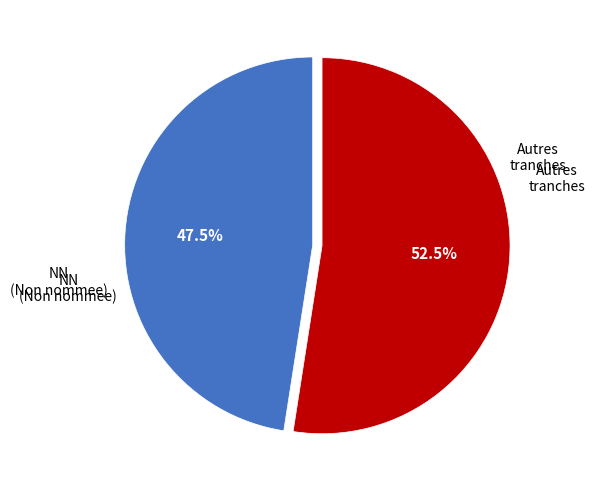

Is there any slice that represents more than half of the pie?

Yes